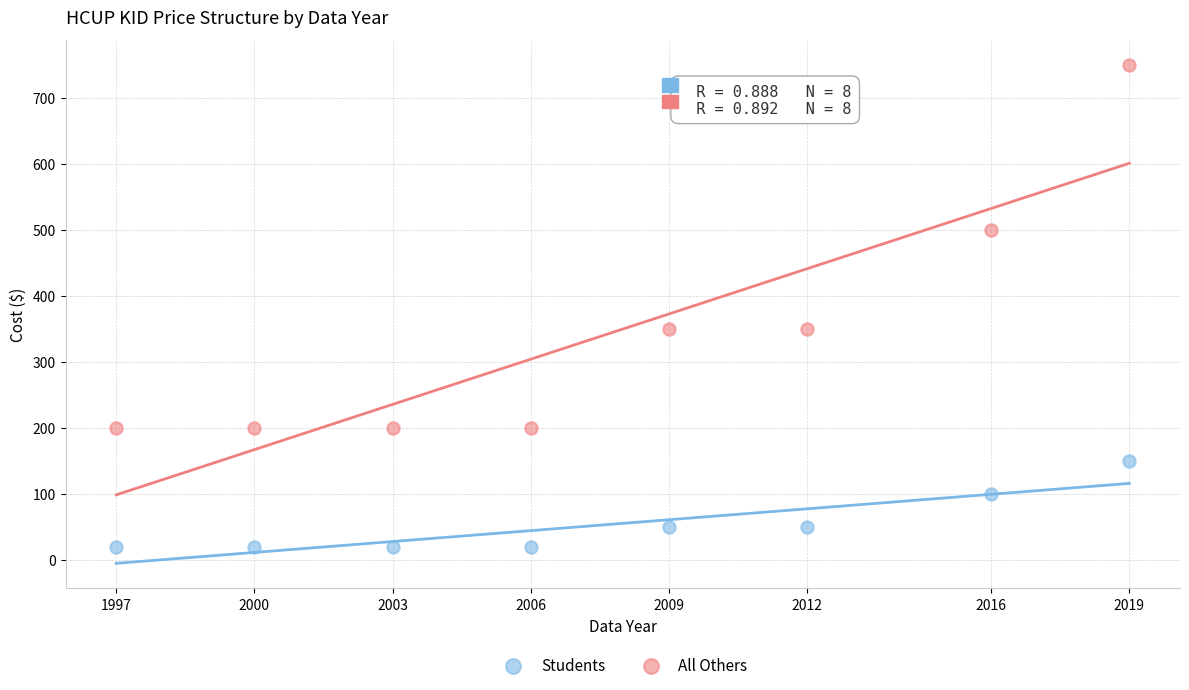

In the All Others series, what Y value is closest to 475?

500